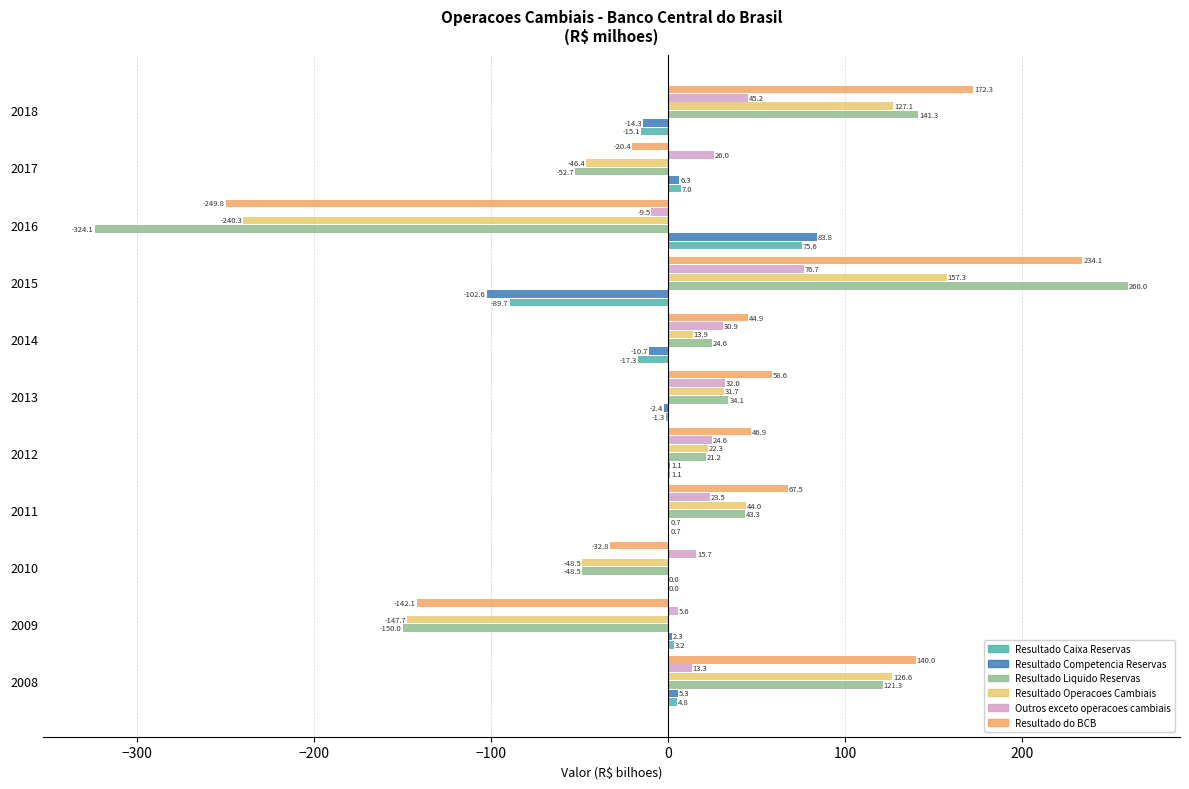

Where is Resultado Competencia Reservas nearest to the value -9?

2014